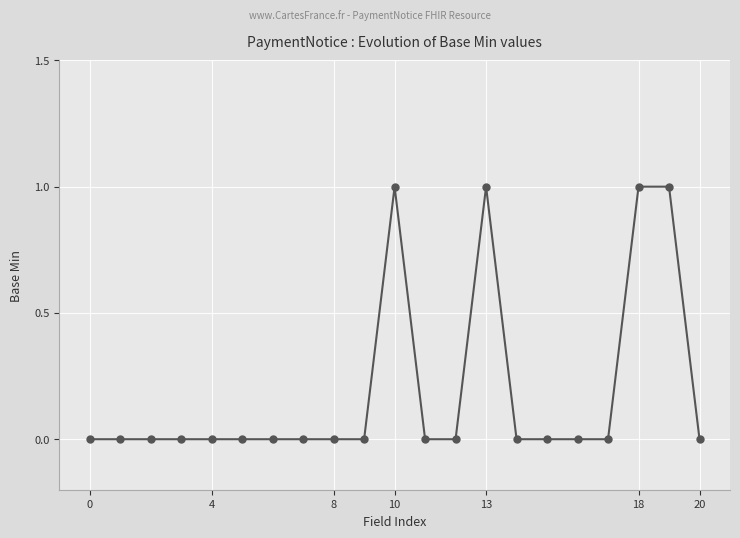

True or false: the data has more than 1 interior local peaks.

True